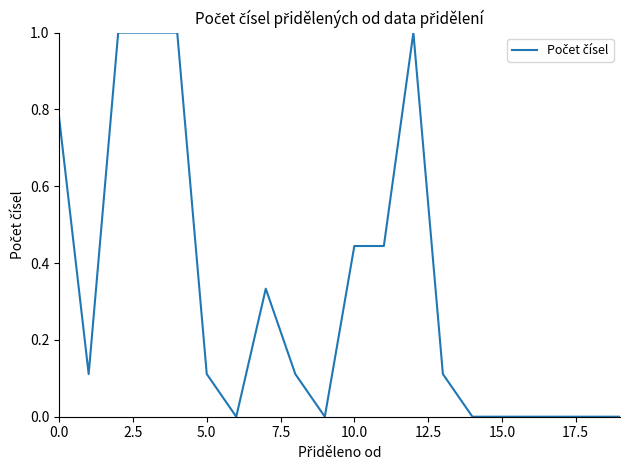

What is the greatest value displayed?

1.0